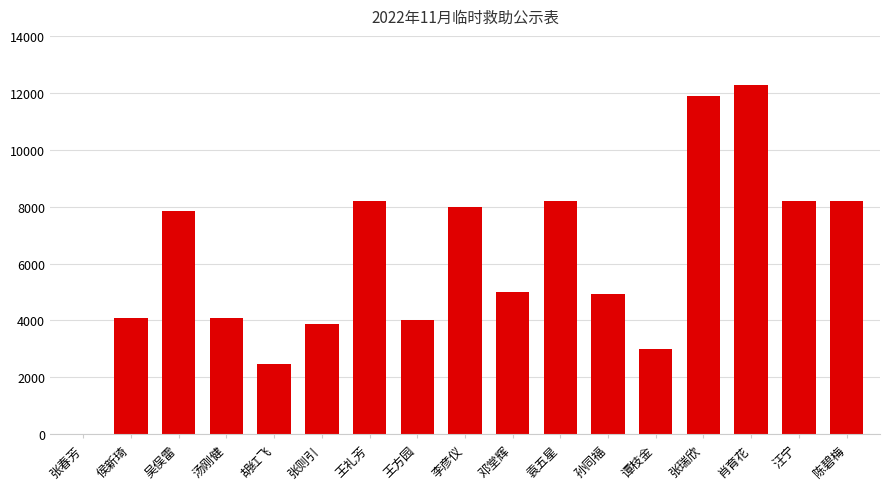

Is it true that the value at 张瑞欣 is 16149?

False